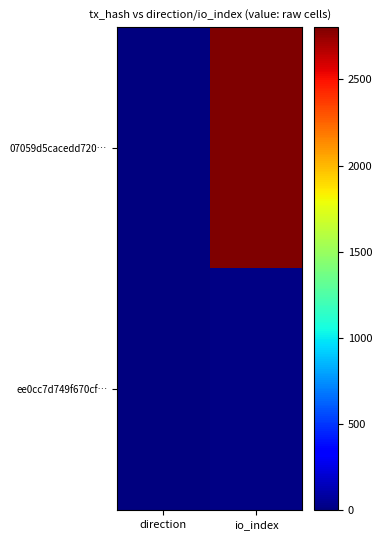

Reading right to left, transcribe all the data shown in this chart.

07059d5cacedd720…: io_index=2803	direction=-1
ee0cc7d749f670cf…: io_index=17	direction=1